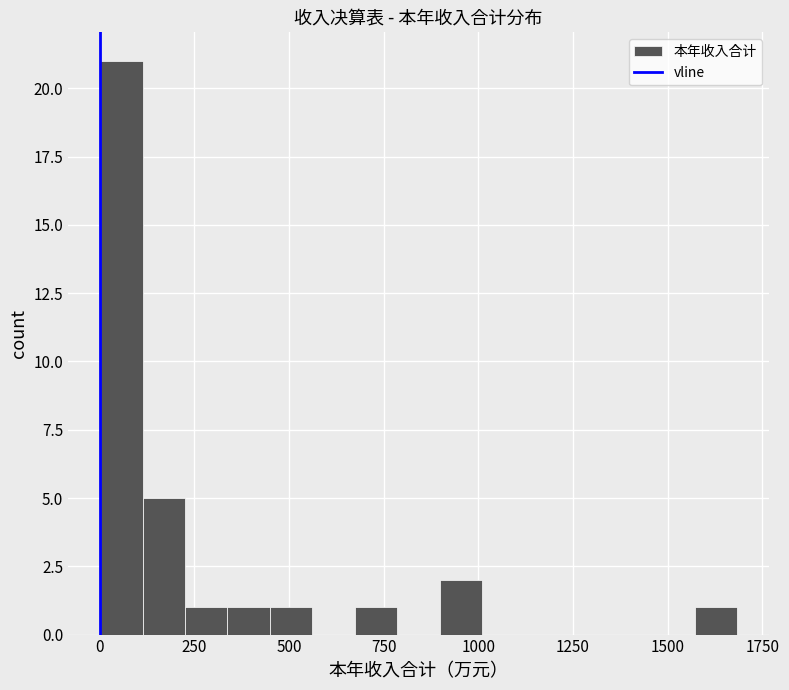

Around what value on the x-axis is the tallest bar? Give the approximate position of its centre, as read against the axis.

50